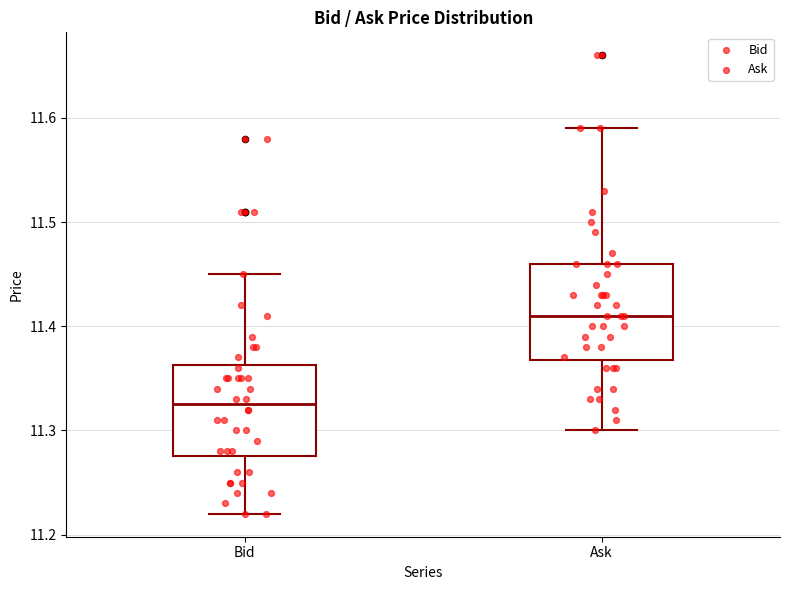

Which box has the lowest median line?

Bid